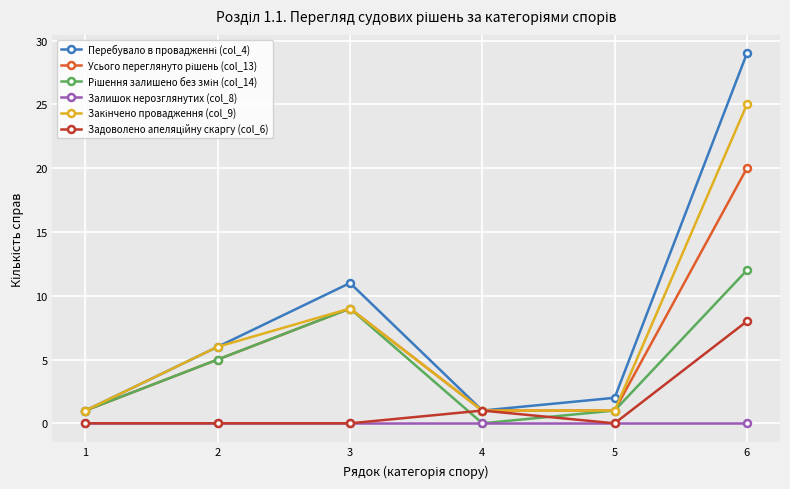

How many data points does each series have?

6